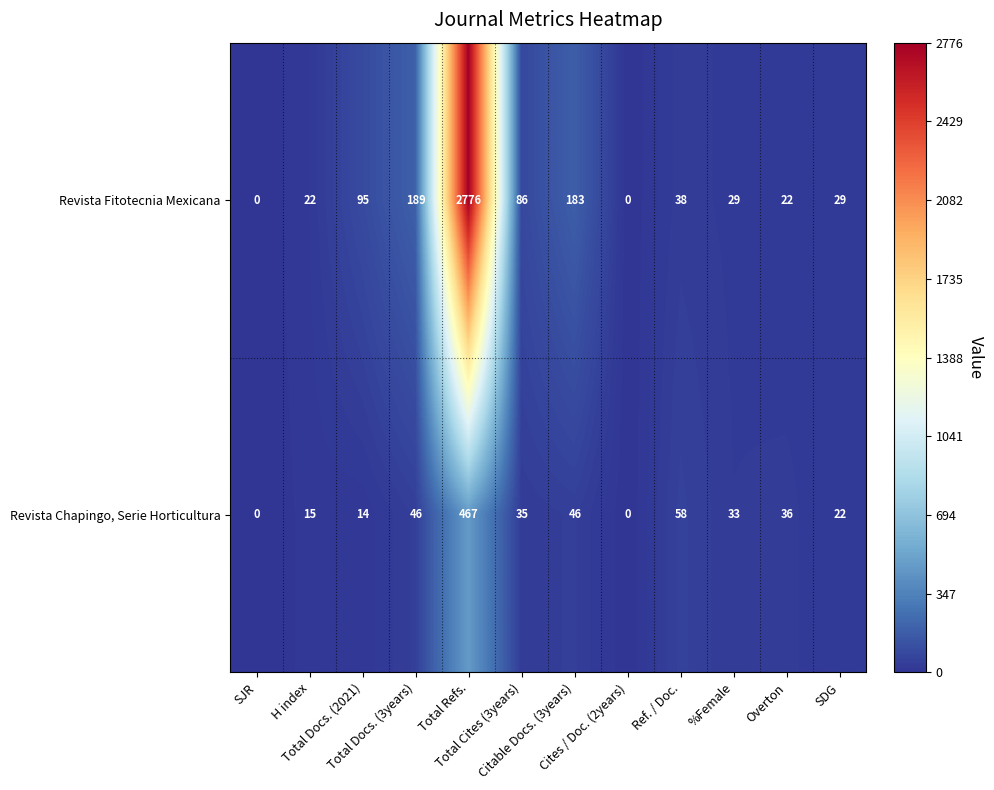

What is the sum of all Revista Chapingo, Serie Horticultura values?

772